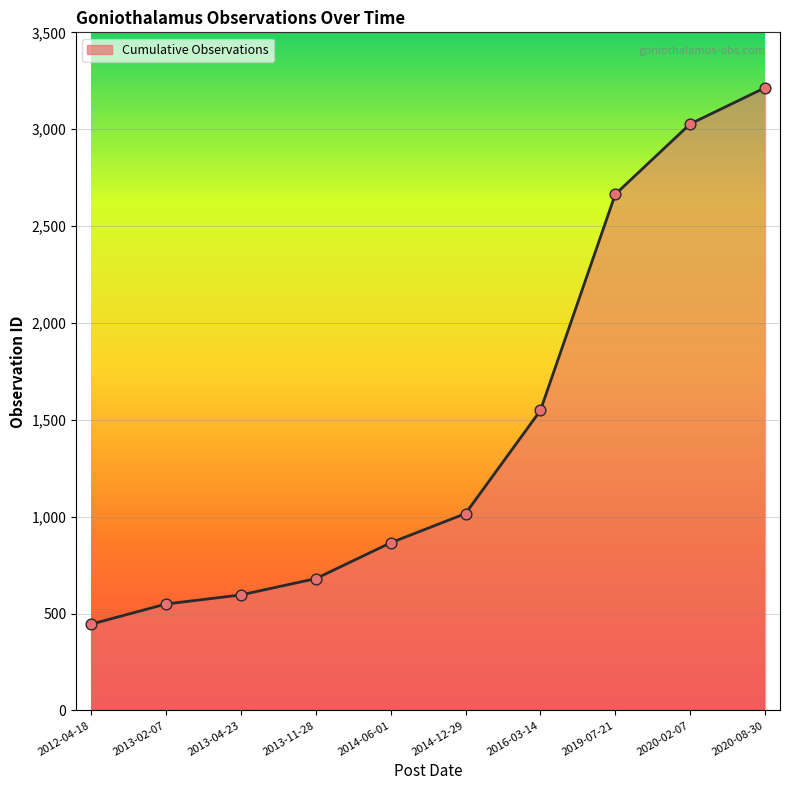

What is the change in value from 2013-11-28 to 2020-08-30?

+2534